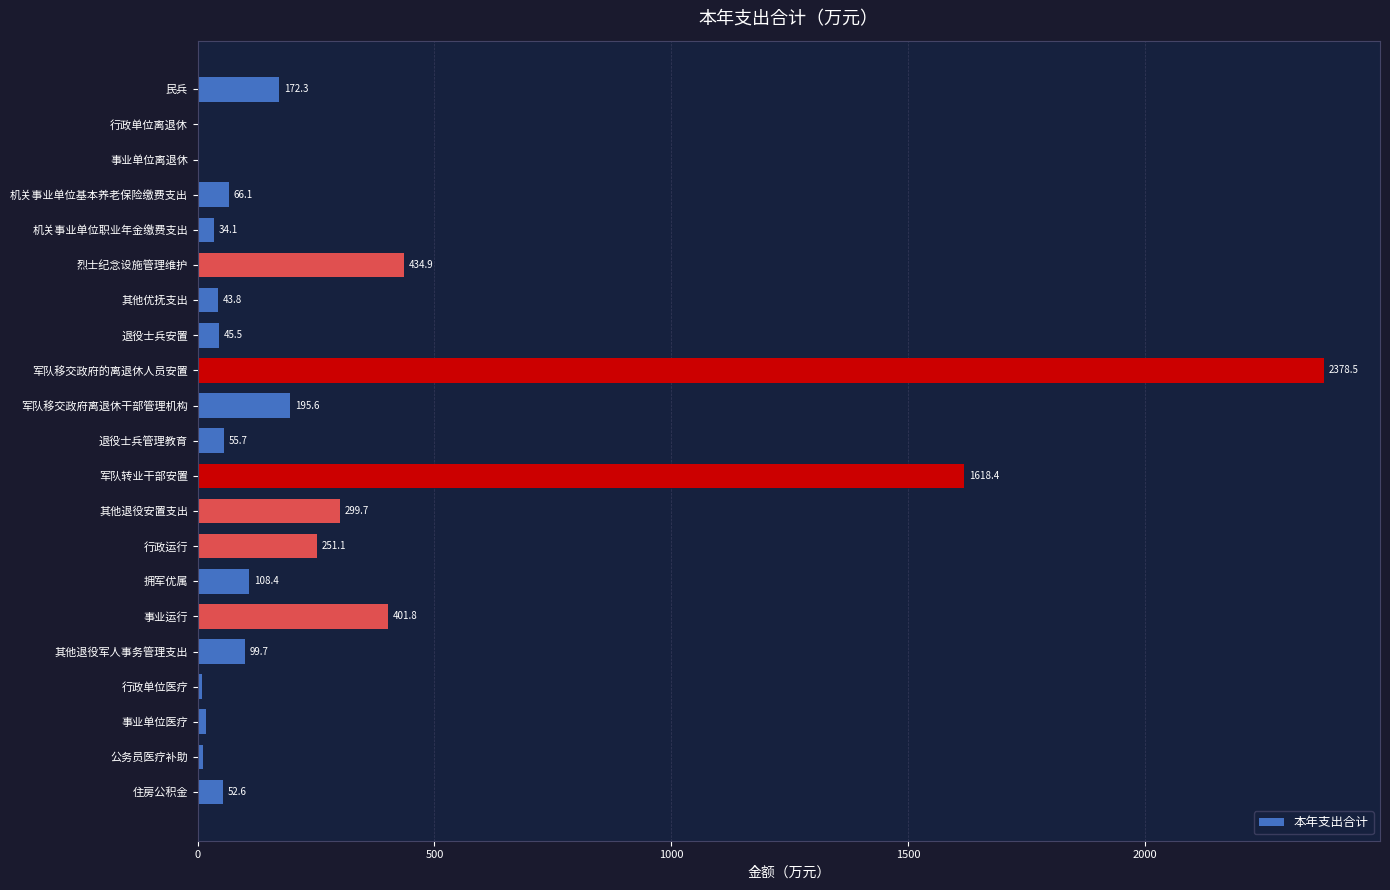

What value does the data have at 民兵?

172.3